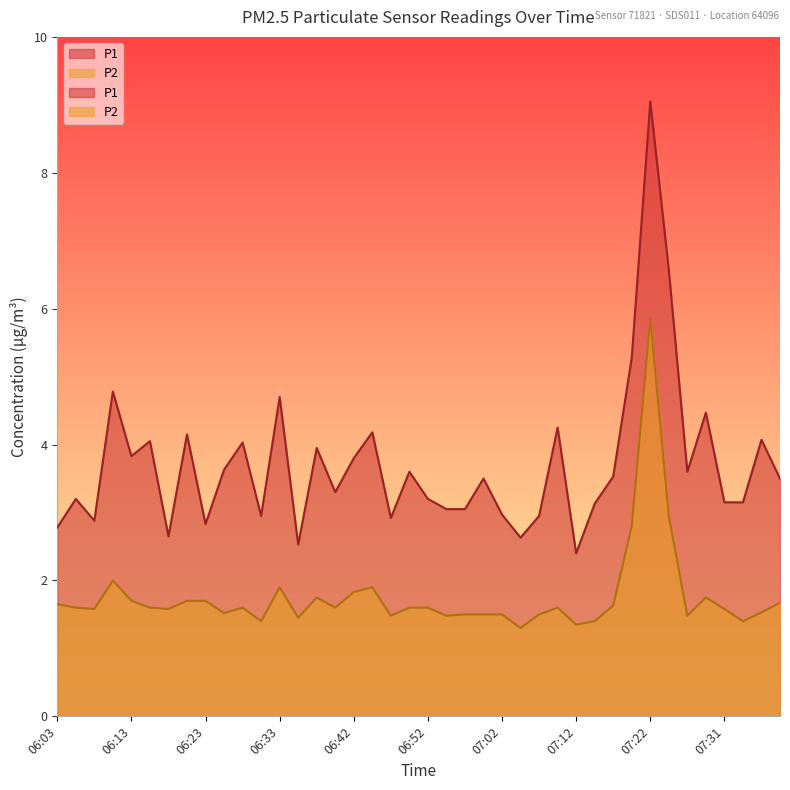

Where is the first local maximum for P1?

06:06